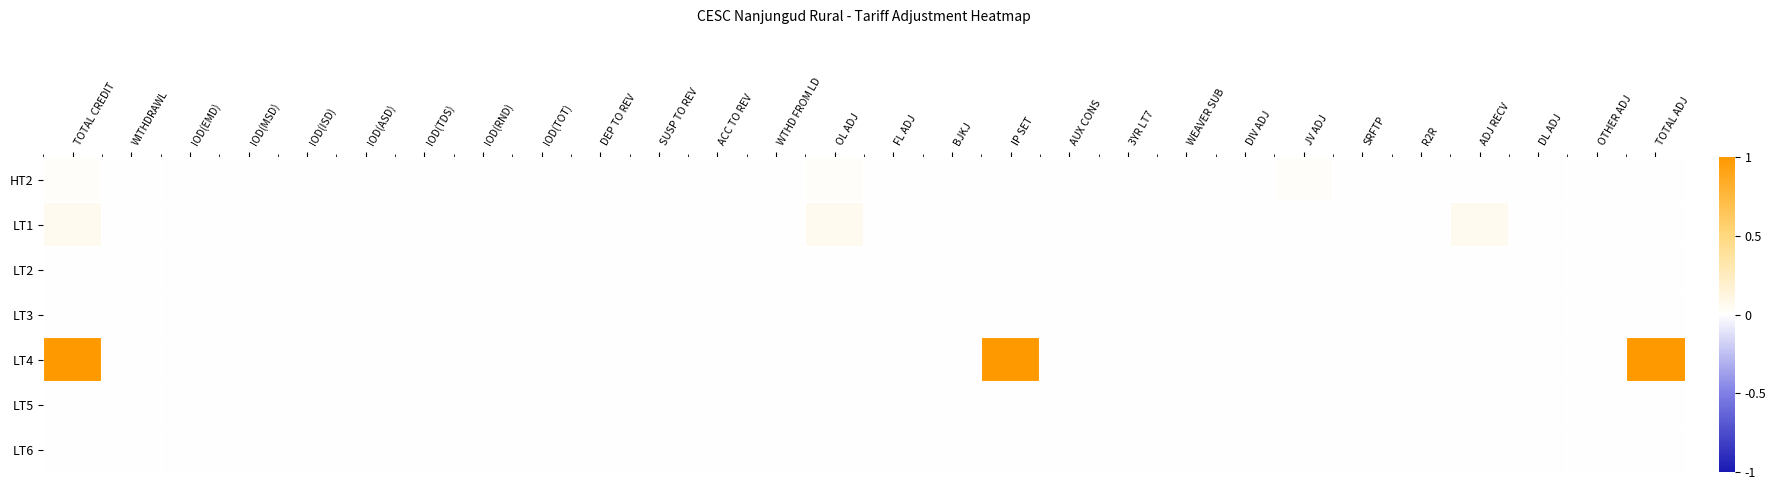

Count the number of categories in the chart.

28